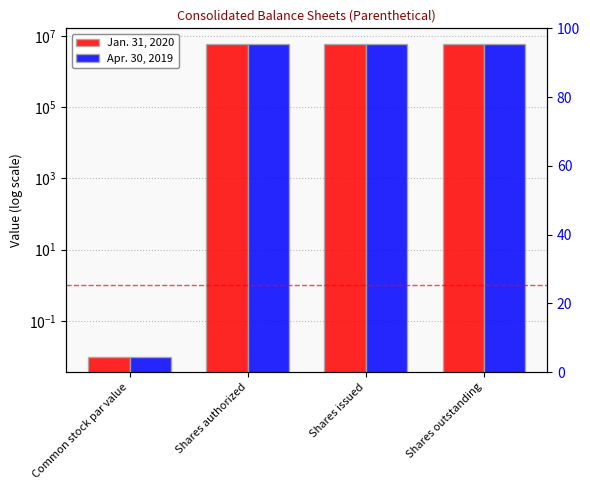

What is the difference between the Jan. 31, 2020 values at Common stock par value and Shares authorized?

6000000.0